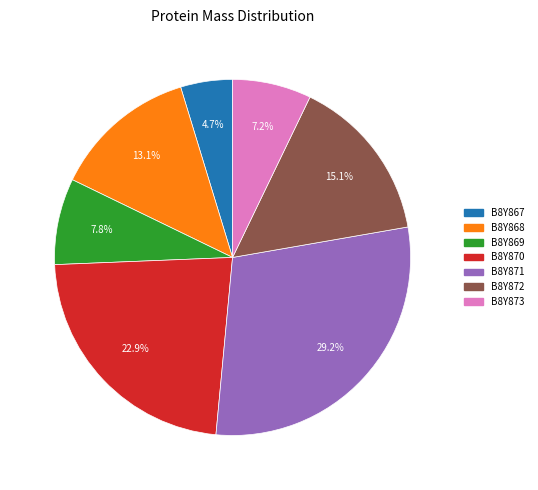

To the nearest percent, what is the average slice percentage?

14%